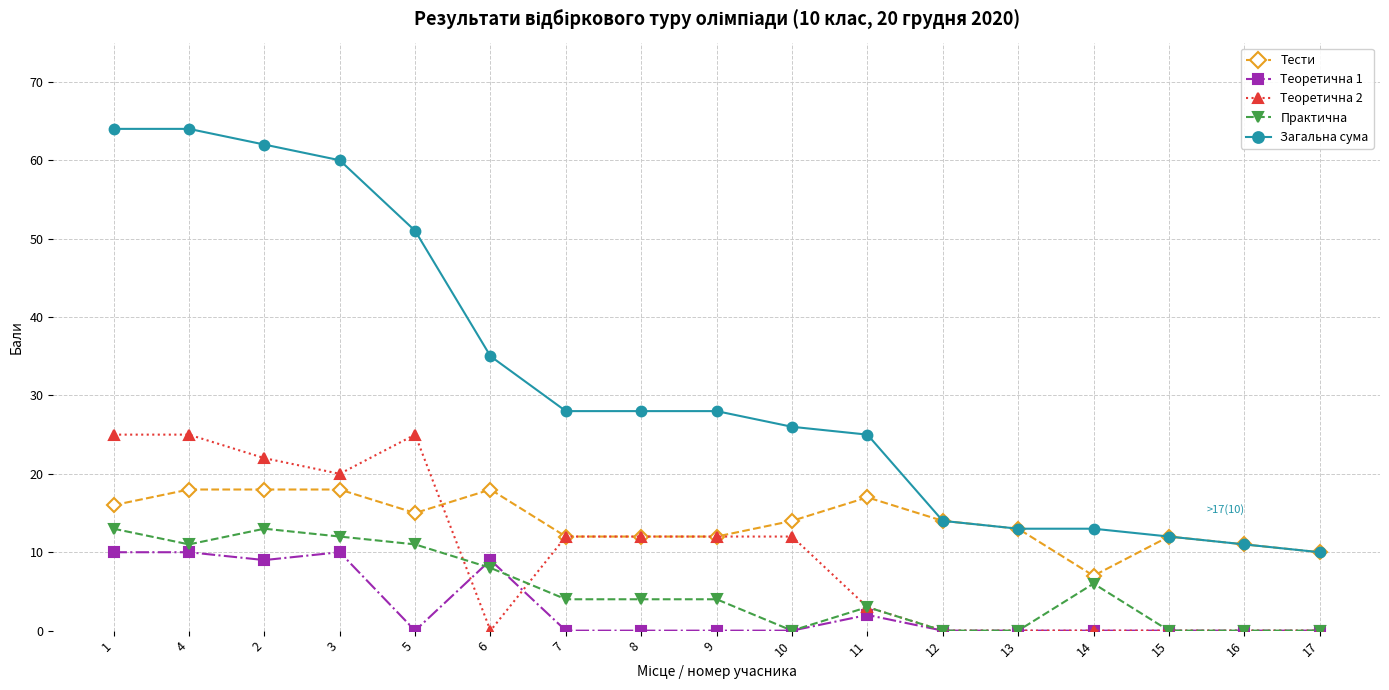

Reading left to right, transcribe all the data shown in this chart.

Тести: 16	18	18	18	15	18	12	12	12	14	17	14	13	7	12	11	10
Теоретична 1: 10	10	9	10	0	9	0	0	0	0	2	0	0	0	0	0	0
Теоретична 2: 25	25	22	20	25	0	12	12	12	12	3	0	0	0	0	0	0
Практична: 13	11	13	12	11	8	4	4	4	0	3	0	0	6	0	0	0
Загальна сума: 64	64	62	60	51	35	28	28	28	26	25	14	13	13	12	11	10